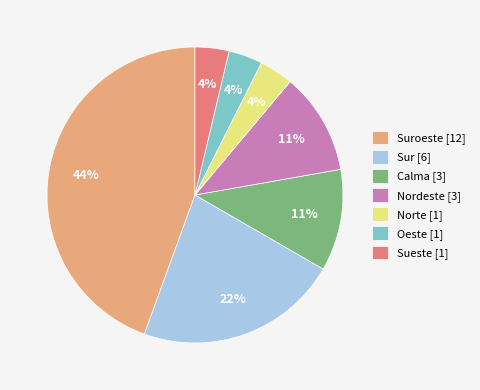

Which category has the biggest portion of the pie?

Suroeste [12]